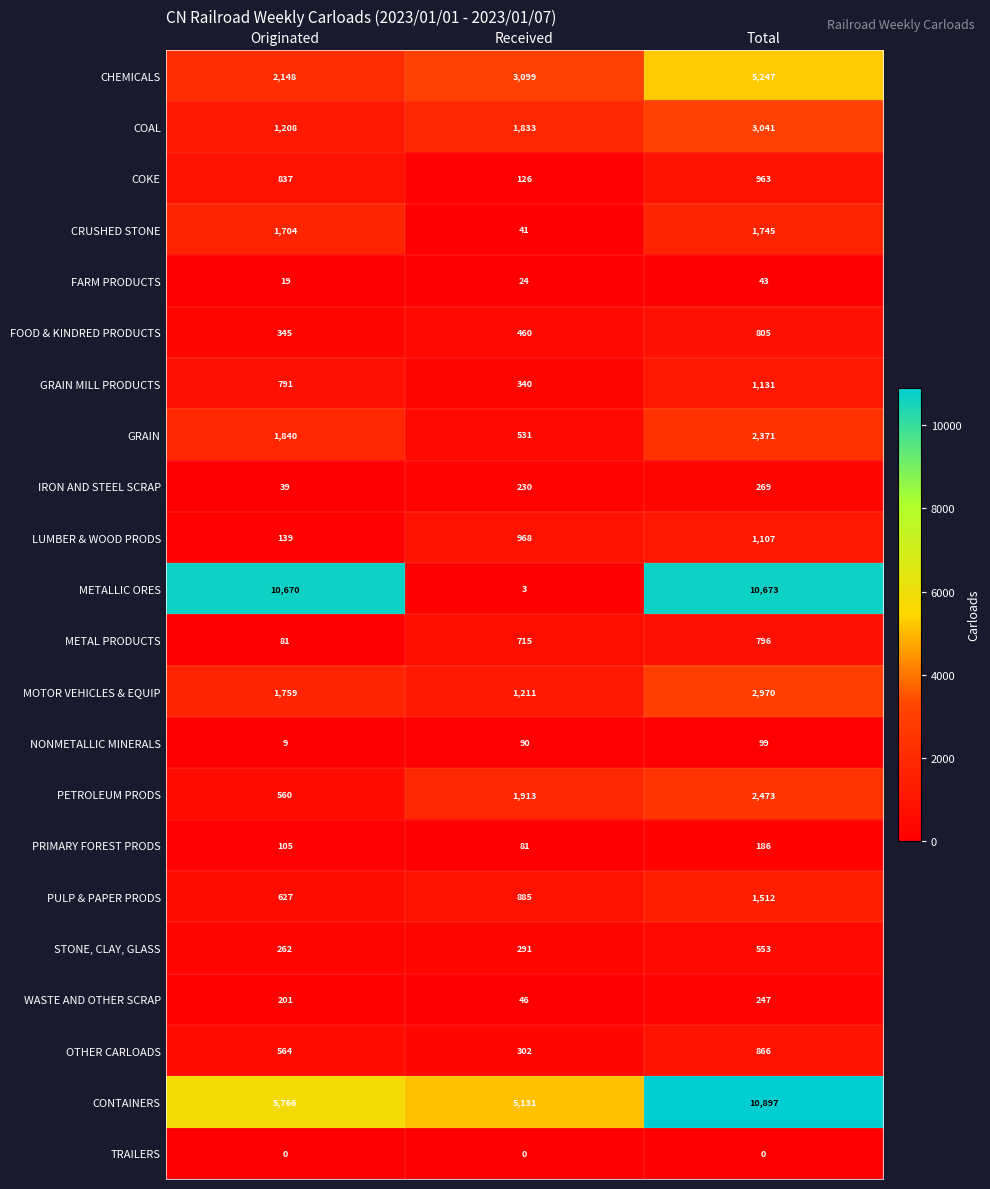

List the series in order of their peak value, lowest first.

TRAILERS, FARM PRODUCTS, NONMETALLIC MINERALS, PRIMARY FOREST PRODS, WASTE AND OTHER SCRAP, IRON AND STEEL SCRAP, STONE, CLAY, GLASS, METAL PRODUCTS, FOOD & KINDRED PRODUCTS, OTHER CARLOADS, COKE, LUMBER & WOOD PRODS, GRAIN MILL PRODUCTS, PULP & PAPER PRODS, CRUSHED STONE, GRAIN, PETROLEUM PRODS, MOTOR VEHICLES & EQUIP, COAL, CHEMICALS, METALLIC ORES, CONTAINERS